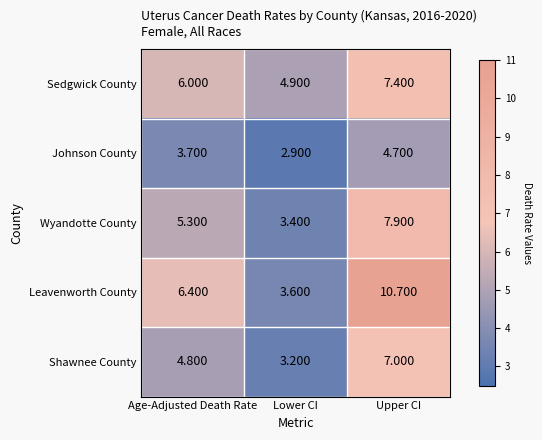

Which series has the widest spread of values?

Leavenworth County